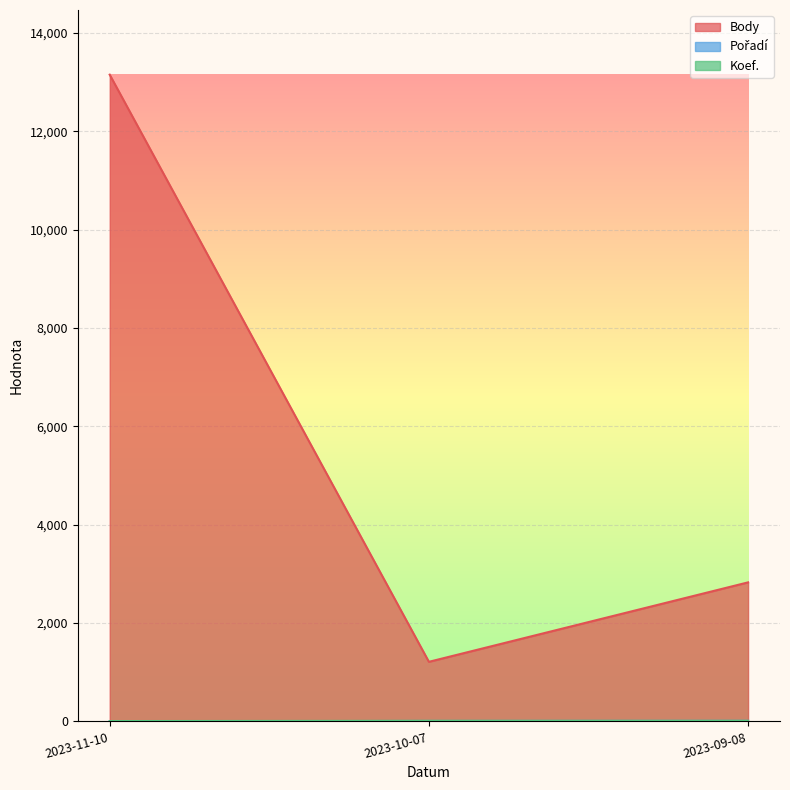

What is the maximum value for Body?

13154